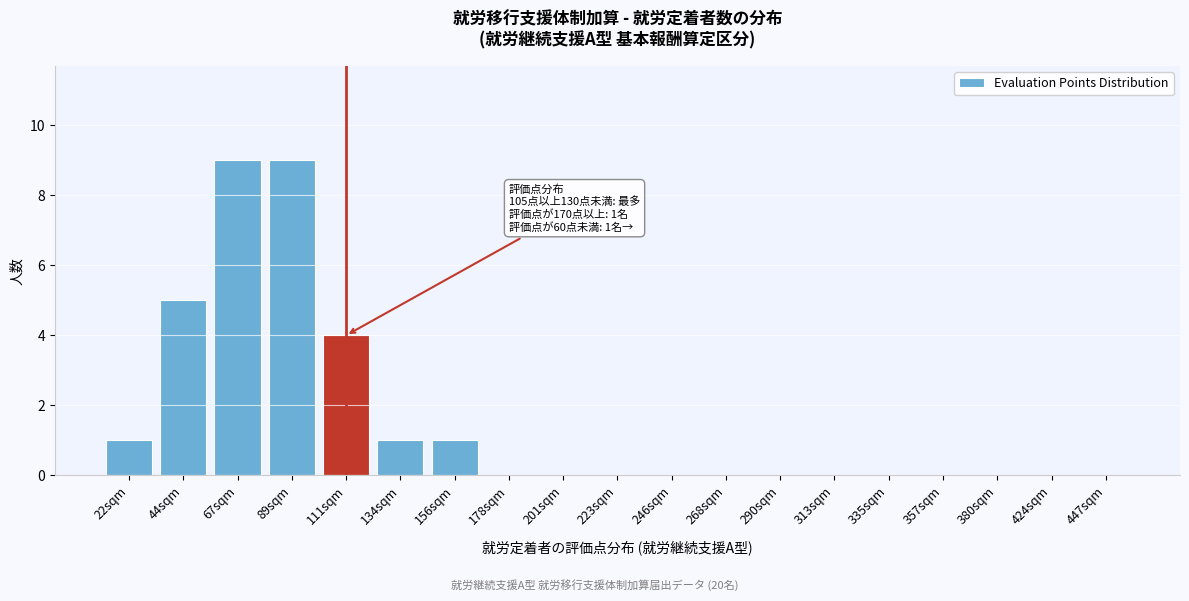

Reading left to right, what are all the values shown in this chart?

22sqm=1	44sqm=5	67sqm=9	89sqm=9	111sqm=4	134sqm=1	156sqm=1	178sqm=0	201sqm=0	223sqm=0	246sqm=0	268sqm=0	290sqm=0	313sqm=0	335sqm=0	357sqm=0	380sqm=0	424sqm=0	447sqm=0